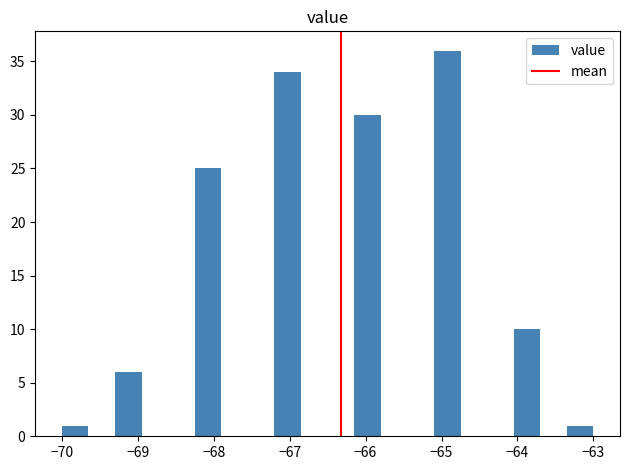

Around what value on the x-axis is the tallest bar? Give the approximate position of its centre, as read against the axis.

-64.9